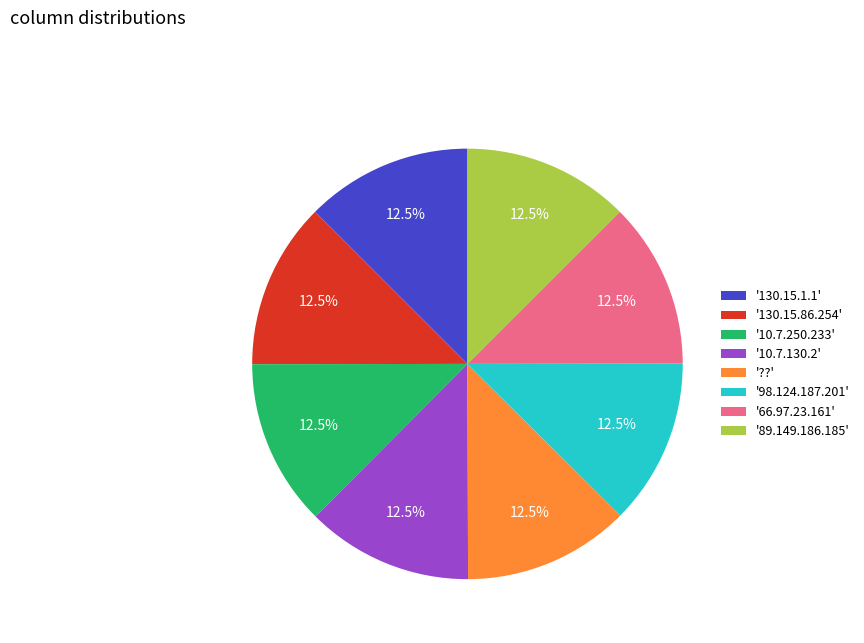

What is the ratio of the value at '10.7.130.2' to the value at '98.124.187.201'?

1.0